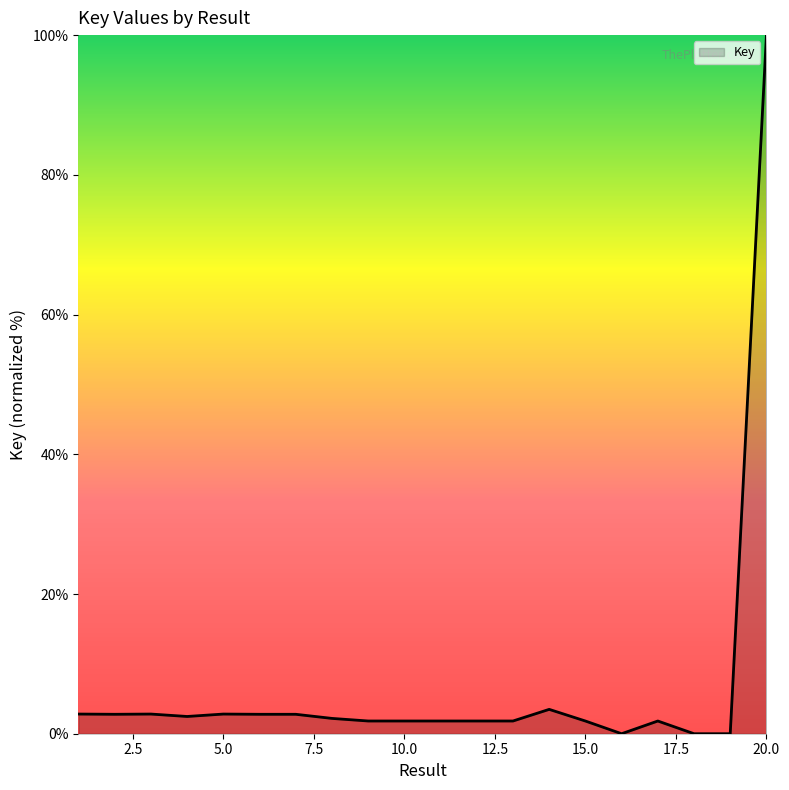

What is the maximum value shown in the chart?

100.0